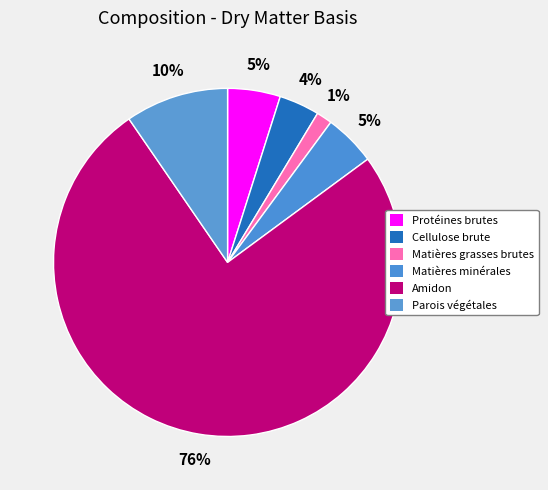

How many slices are in this pie chart?

6